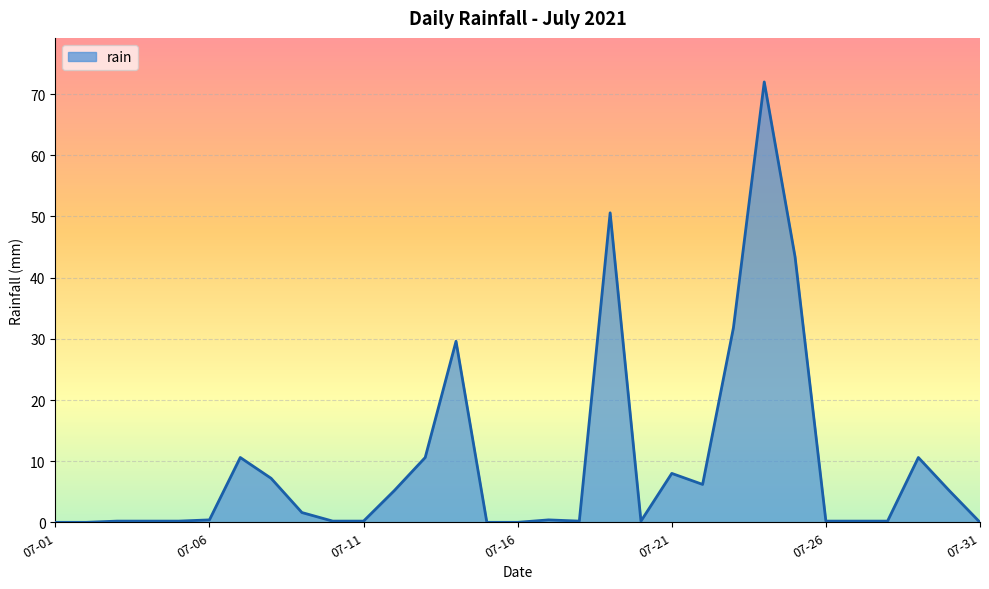

What is the difference between the maximum and minimum values?

72.0